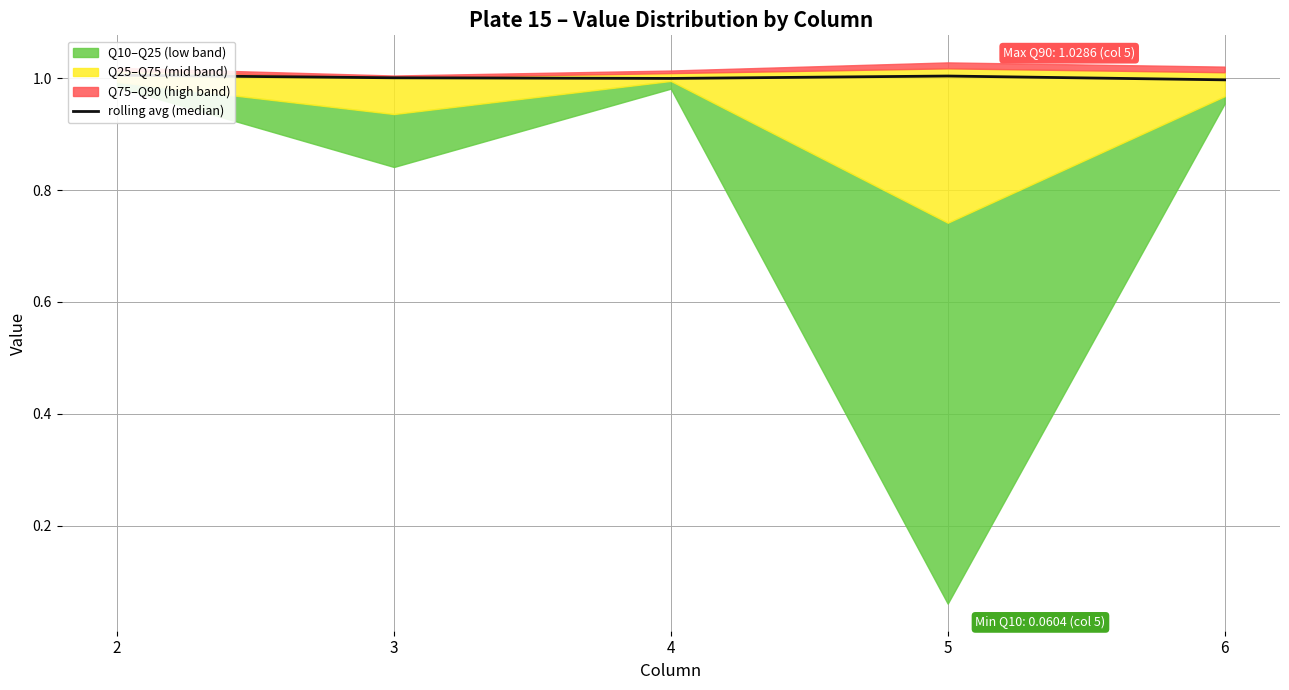

Where is the first local minimum?

4